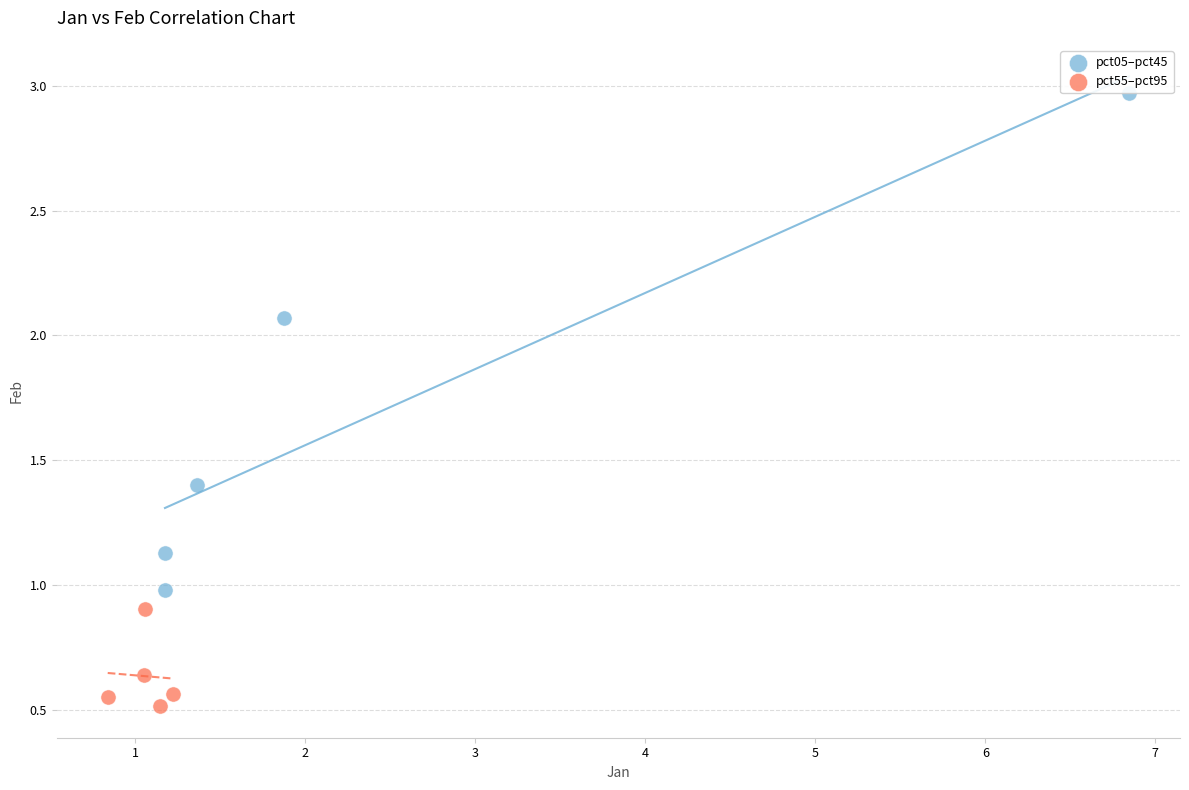

Which series reaches the minimum Y coordinate?

pct55–pct95